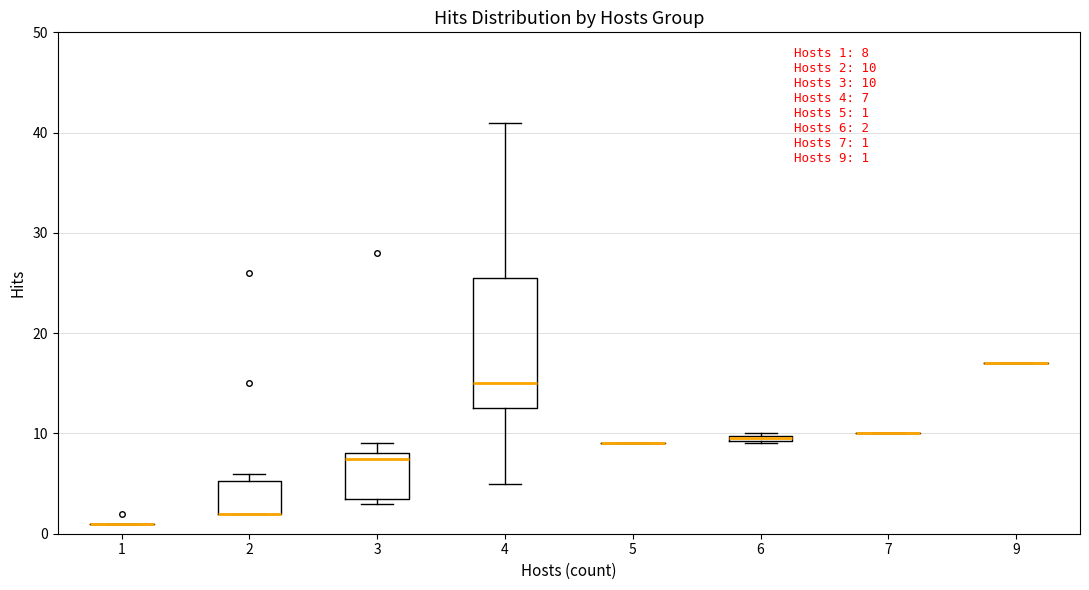

Which box is the tallest, from its lower edge to its upper edge?

4